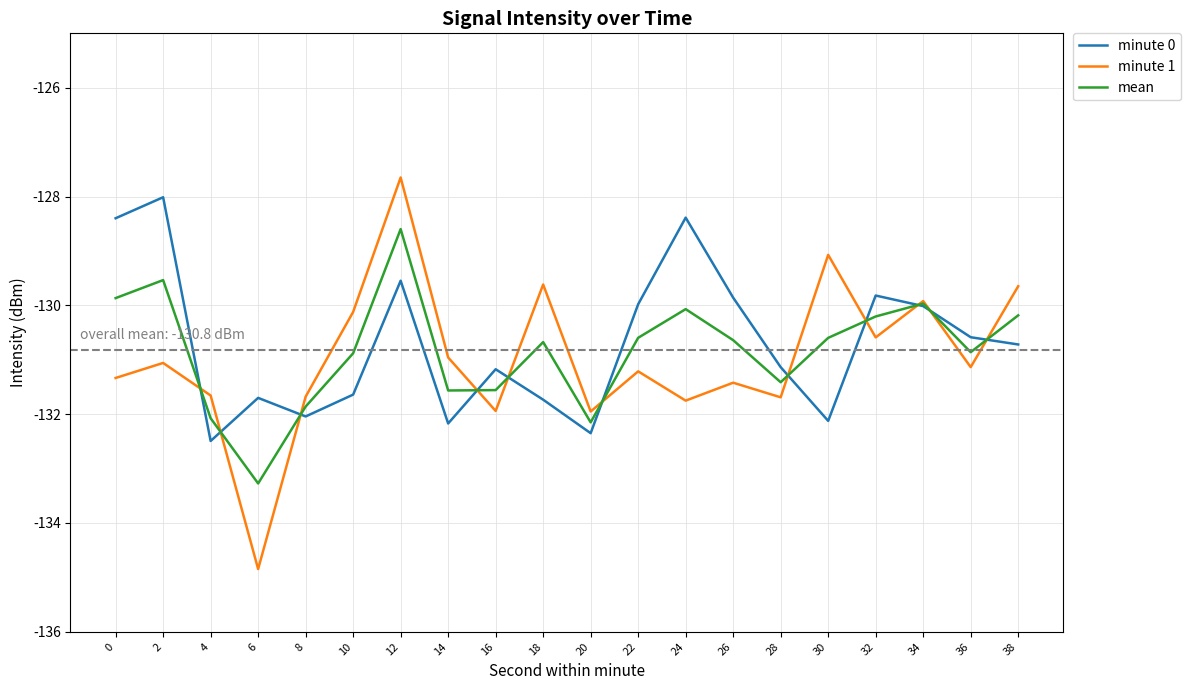

Which category has the lowest value across all series?

6